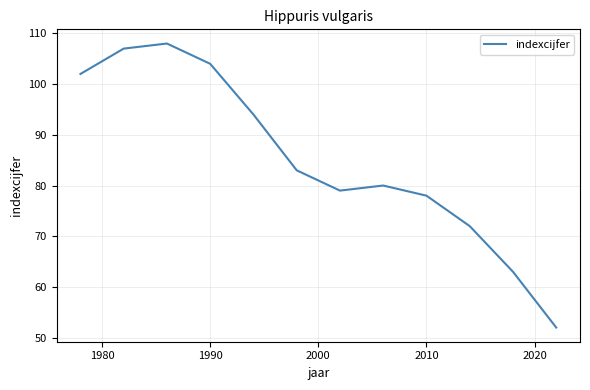

What is the difference between the maximum and minimum values?

56